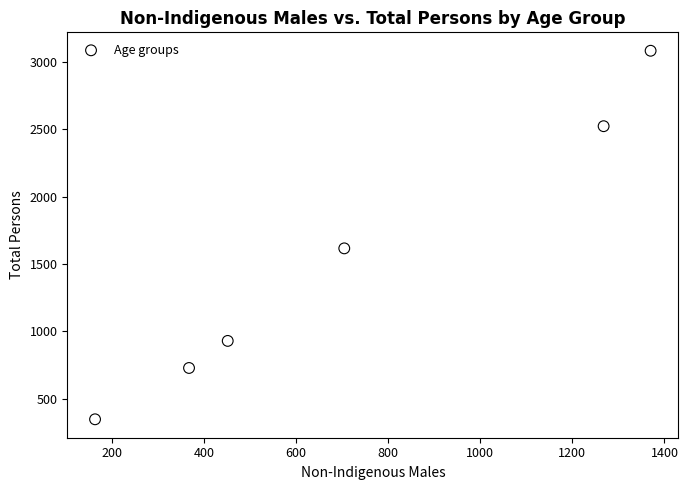

What Y value in the scatter plot is closest to 1715?

1616